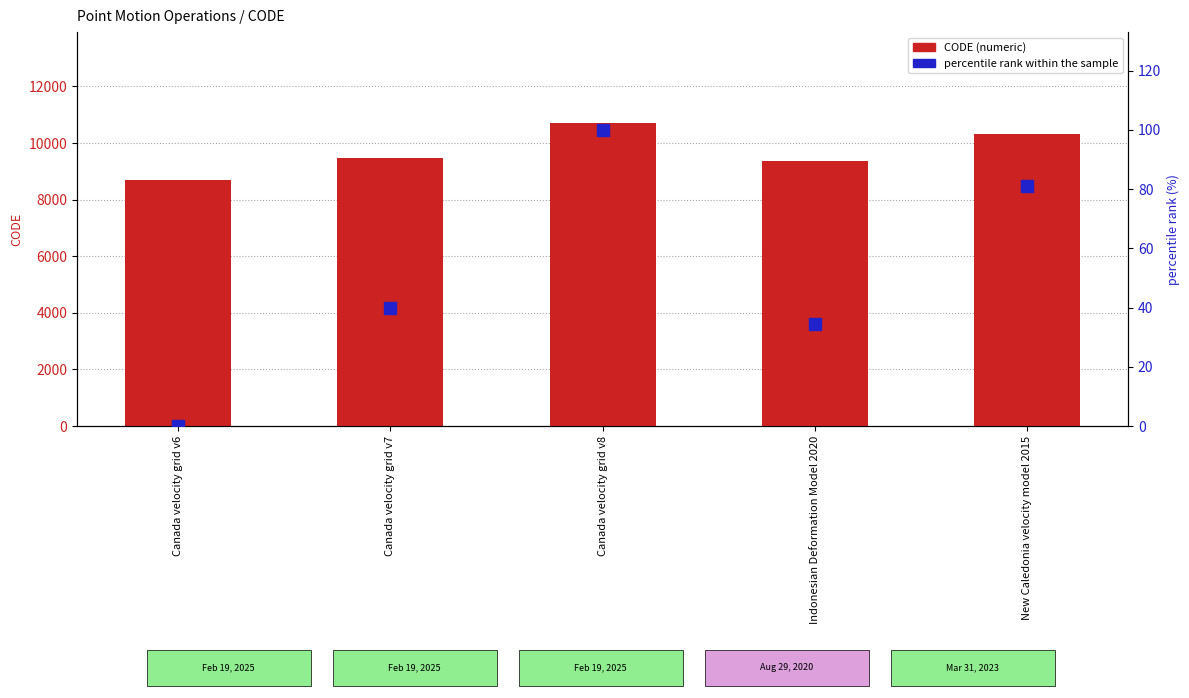

The CODE (numeric) series shows 17210.3 at Canada velocity grid v8. True or false?

False